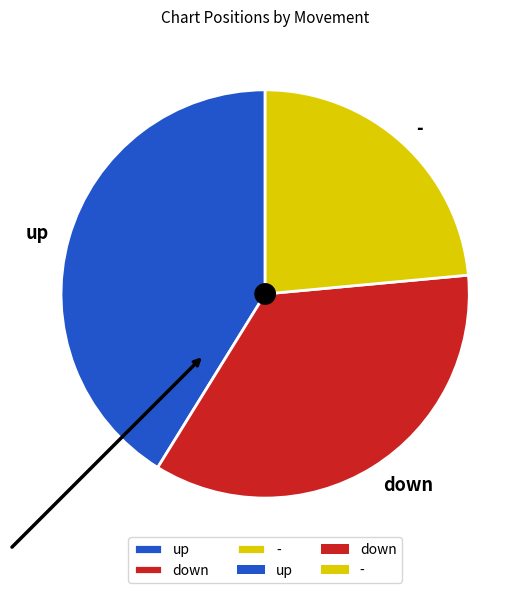

Approximately how many times larger is the value at - compared to up?

0.6